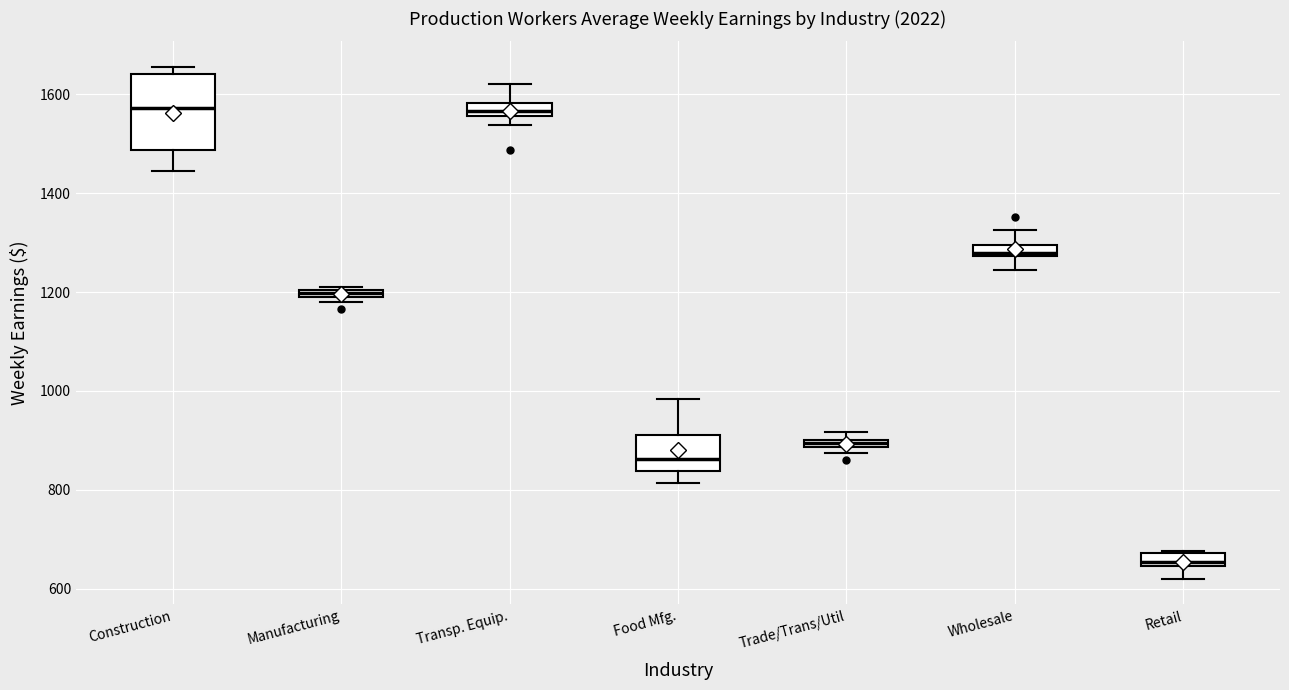

Comparing the boxes themselves (not the whiskers), which one is the tallest?

Construction